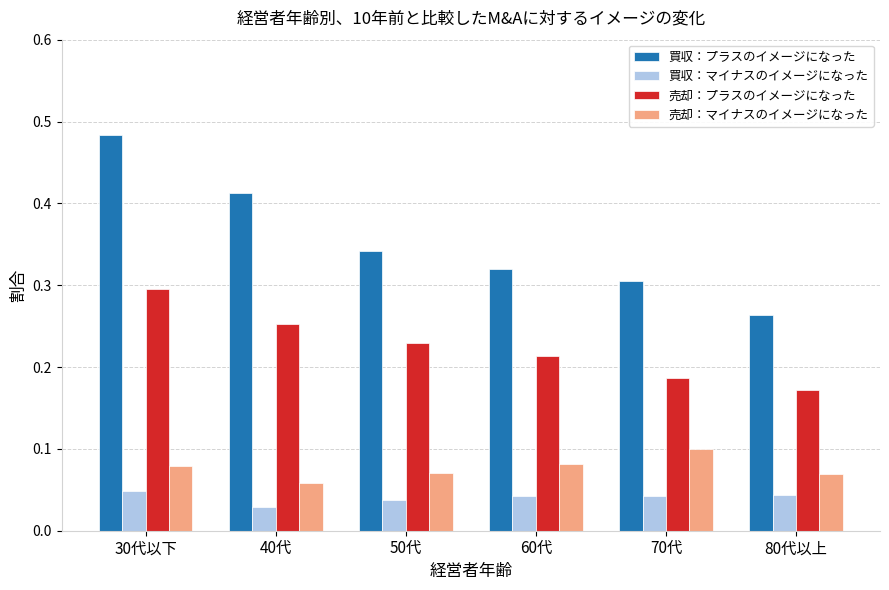

What are all the series names shown in the legend?

買収：プラスのイメージになった, 買収：マイナスのイメージになった, 売却：プラスのイメージになった, 売却：マイナスのイメージになった